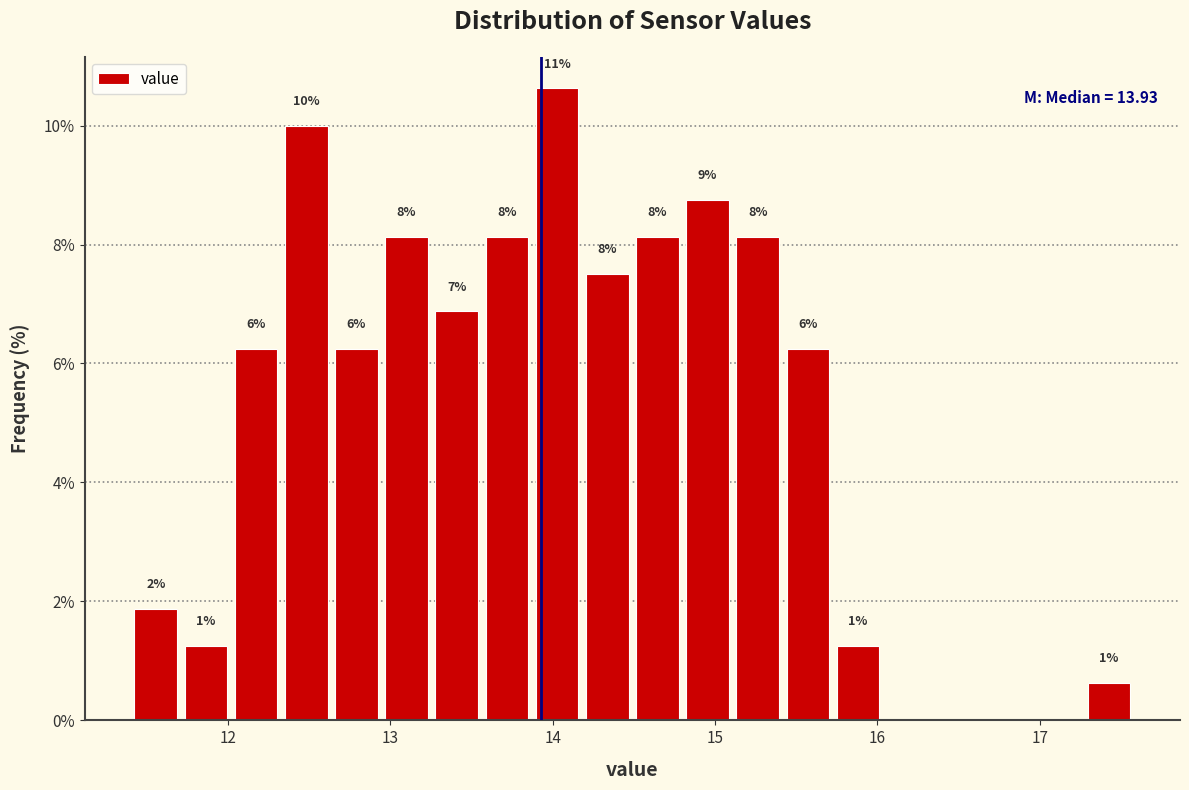

Read against the x-axis, roughly where is the centre of the tallest bar?

14.0